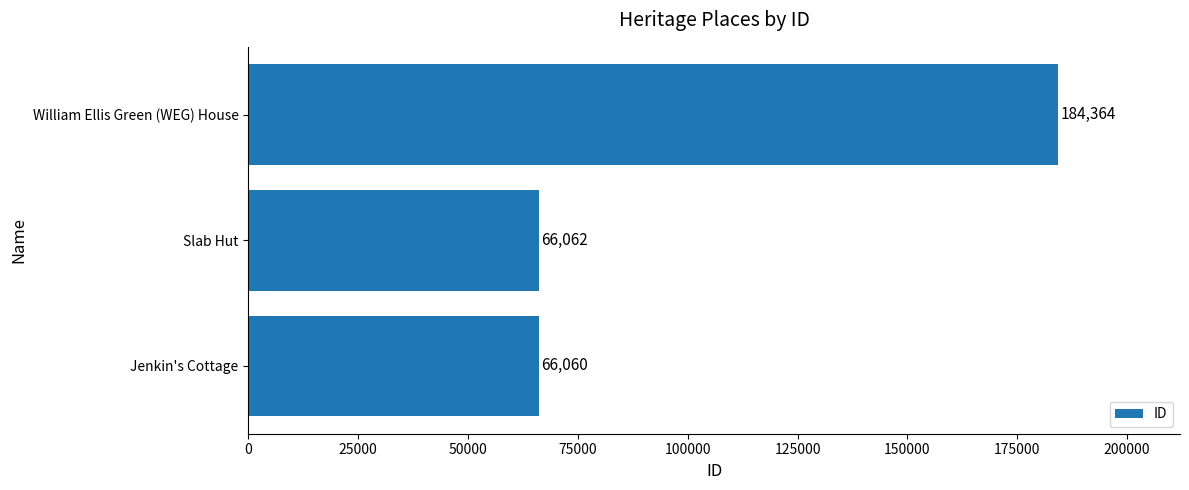

What is the sum of all values?

316486